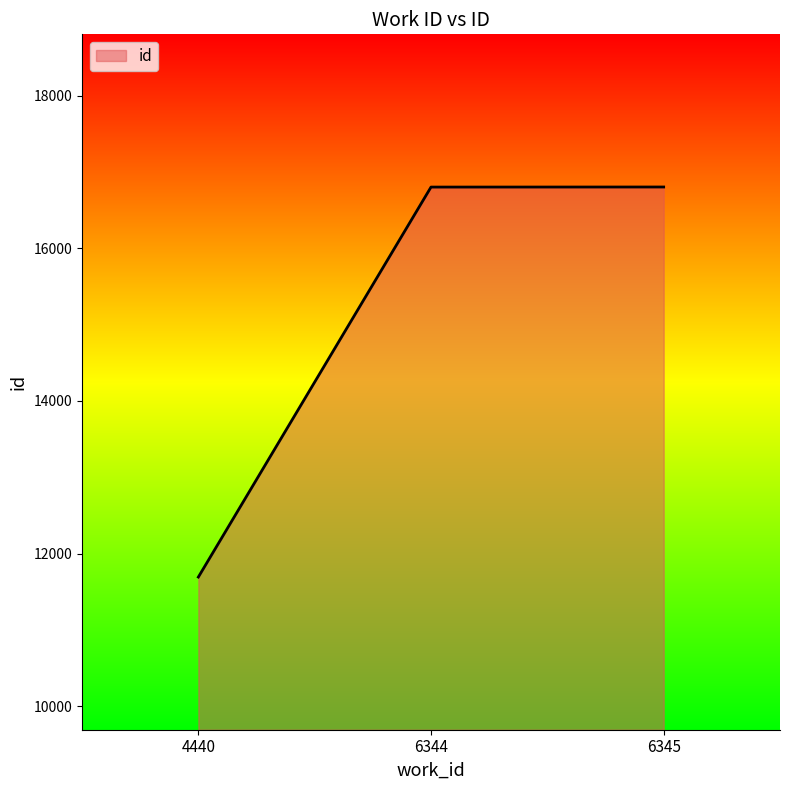

Where is the data nearest to the value 14247?

6344